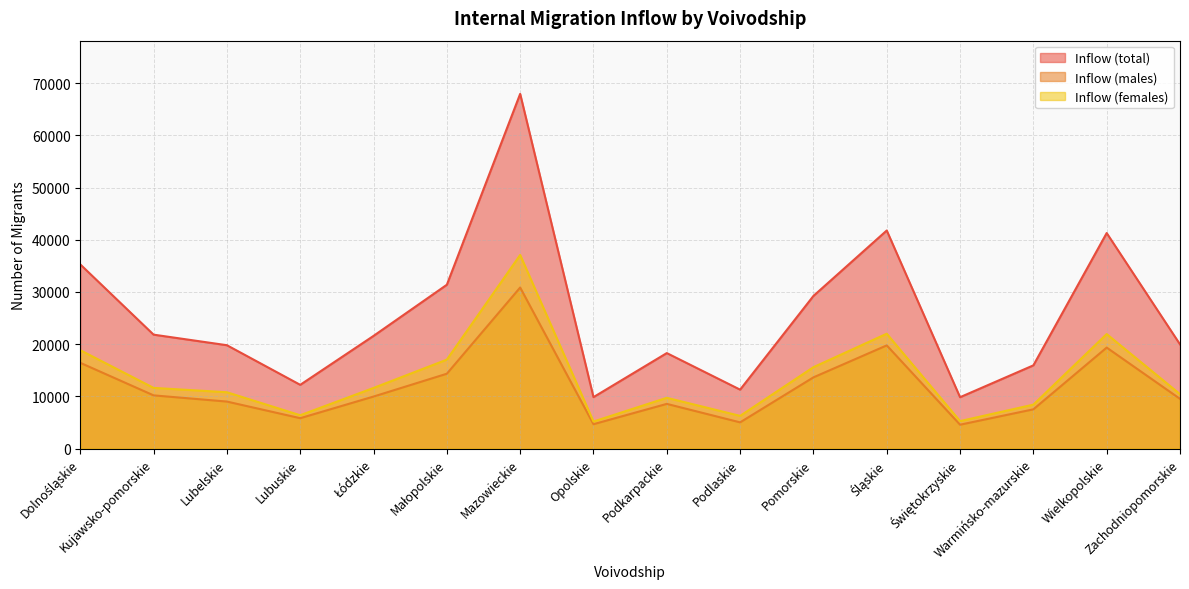

What is the label of the 15th point from the right?

Kujawsko-pomorskie